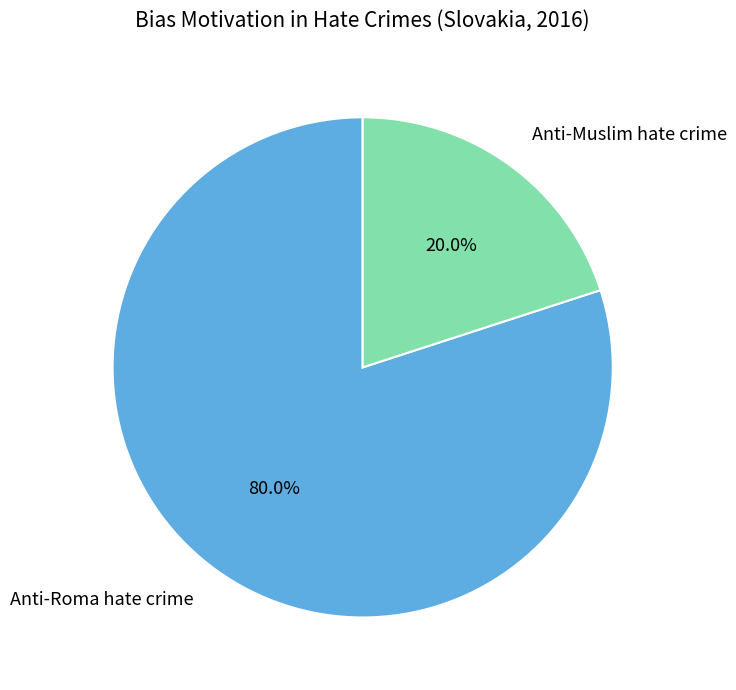

How many segments does this pie chart have?

2